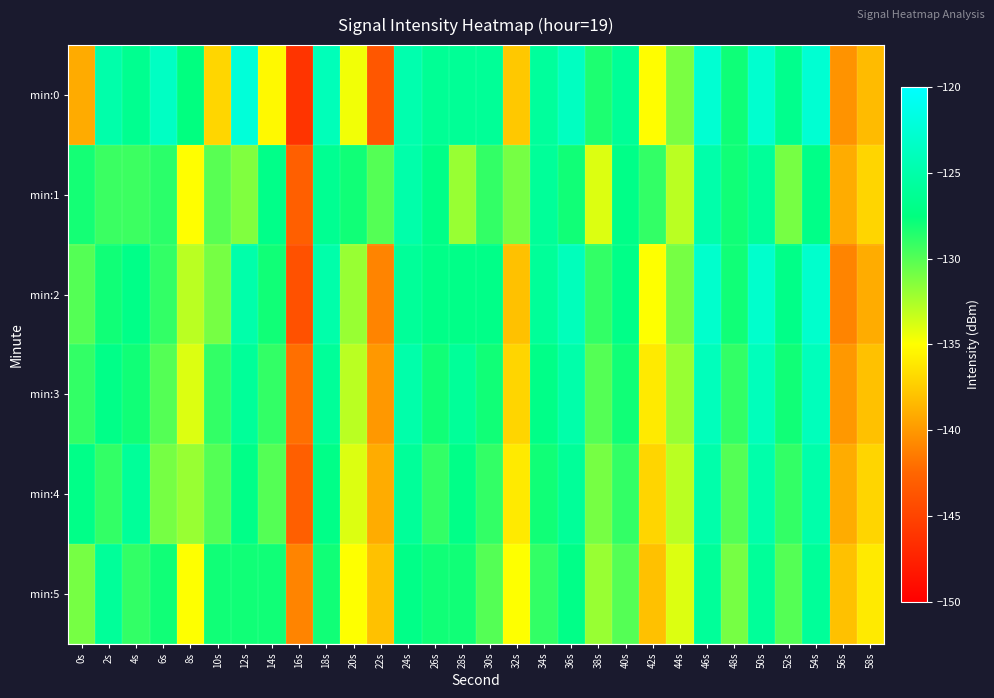

Count the number of categories in the chart.

30